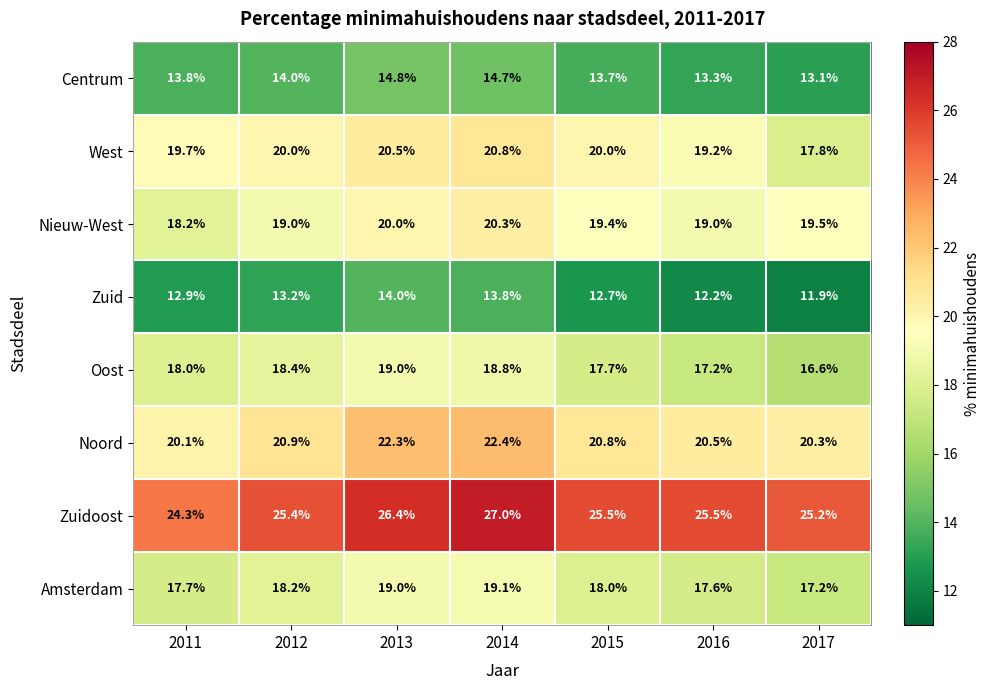

What is the maximum value shown in the chart?

27.0